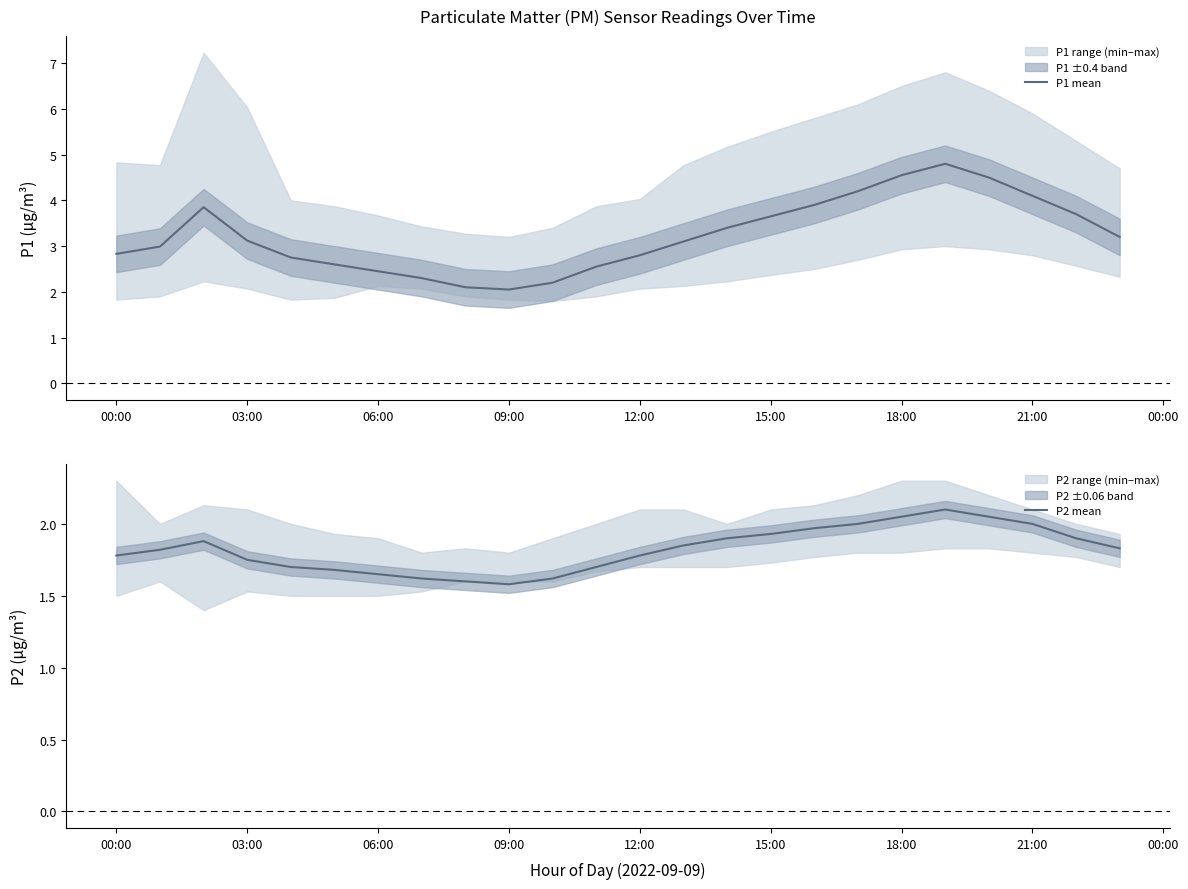

The P1 mean series shows 3.1 at 03:00. True or false?

True